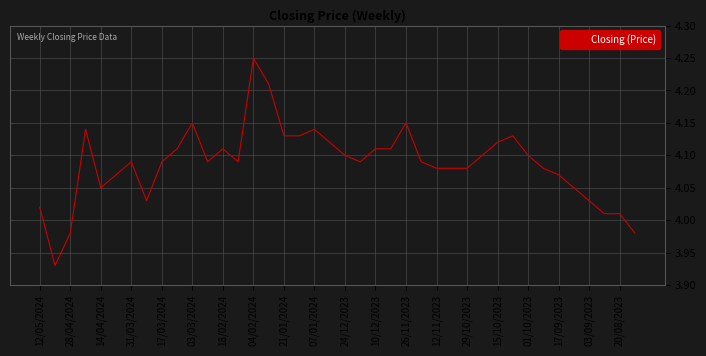

What is the difference between the maximum and minimum values?

0.3